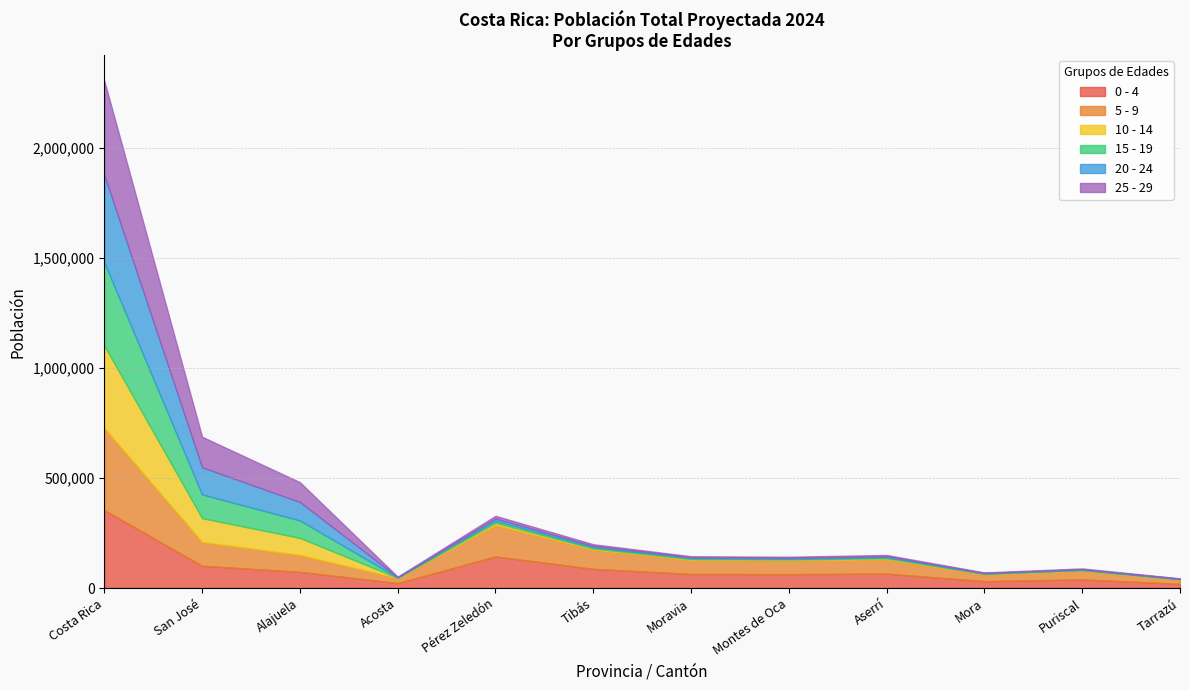

True or false: 5 - 9 and 0 - 4 intersect in this chart.

False